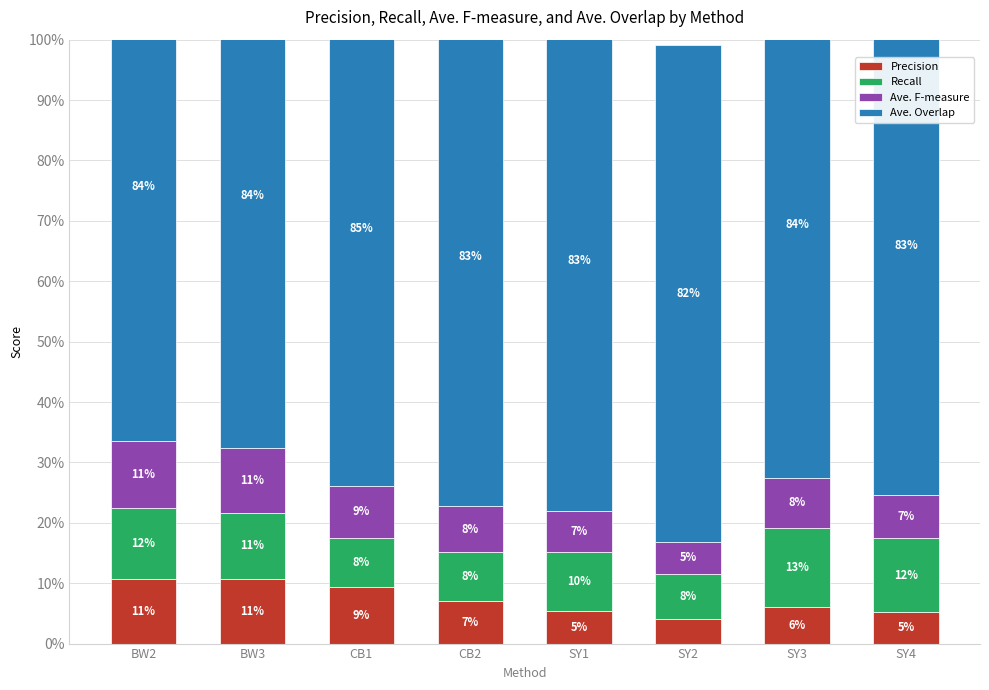

Rank the categories by Precision value from lowest to highest.

SY2, SY4, SY1, SY3, CB2, CB1, BW2, BW3